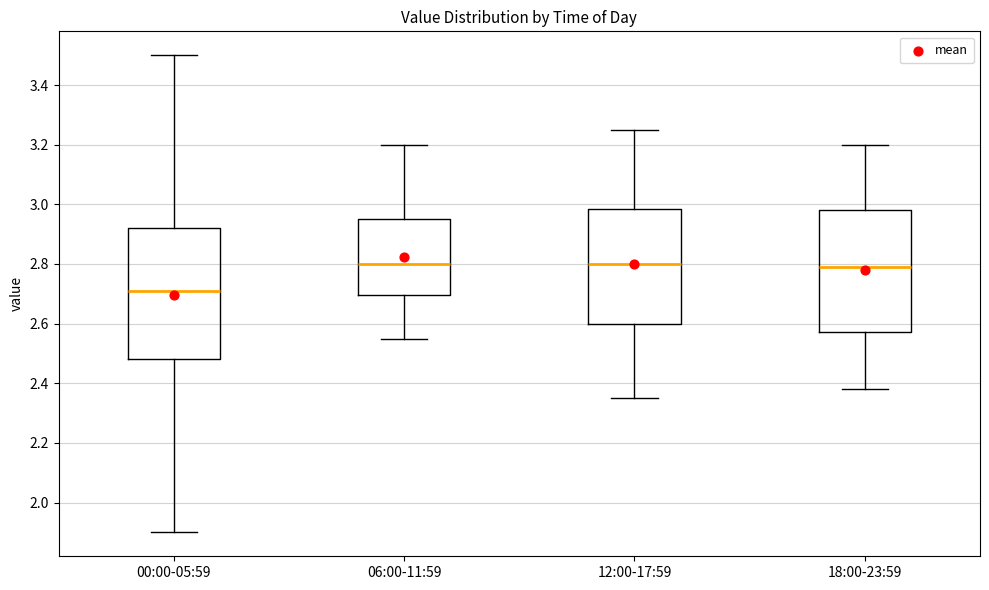

Where does the upper whisker of the box for 18:00-23:59 end on the y-axis? The values are not printed on the chart, so give them approximately, as read against the axis.

3.20